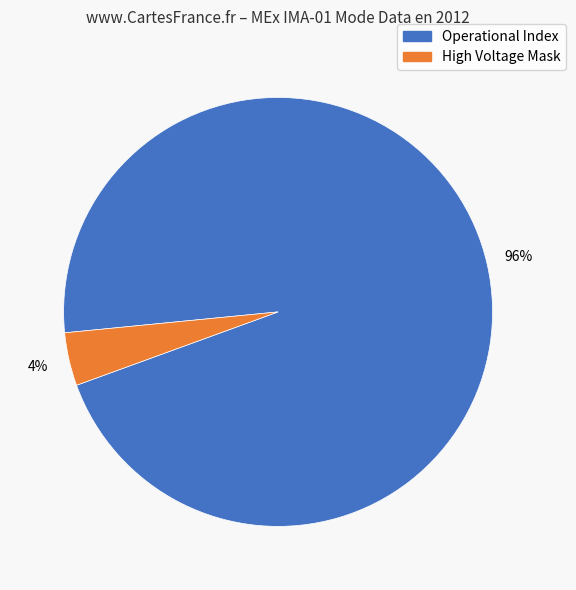

Is there a majority slice in this chart?

Yes